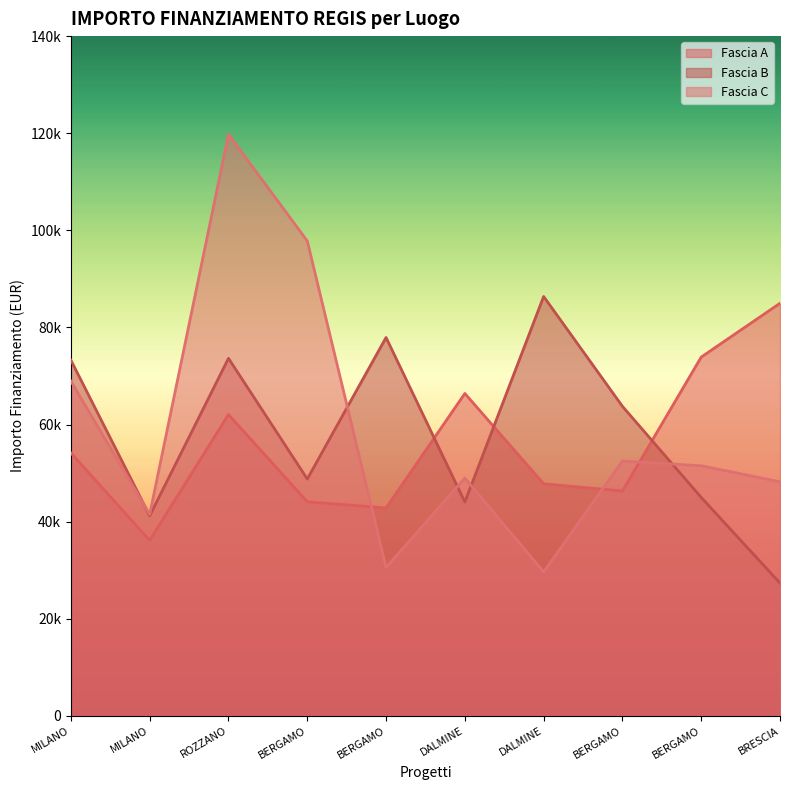

Is it true that Fascia C equals 52455.4 at BERGAMO?

True